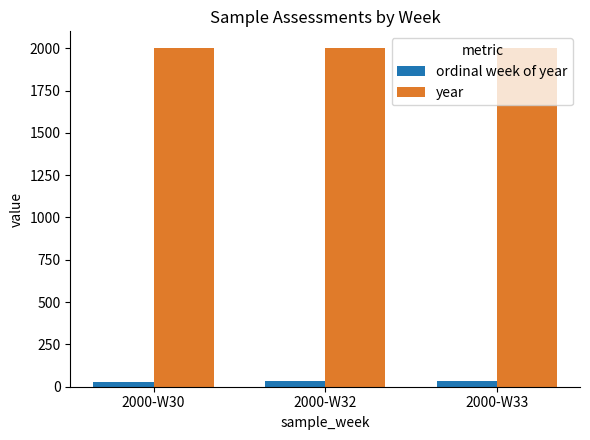

How many groups of bars are there?

3